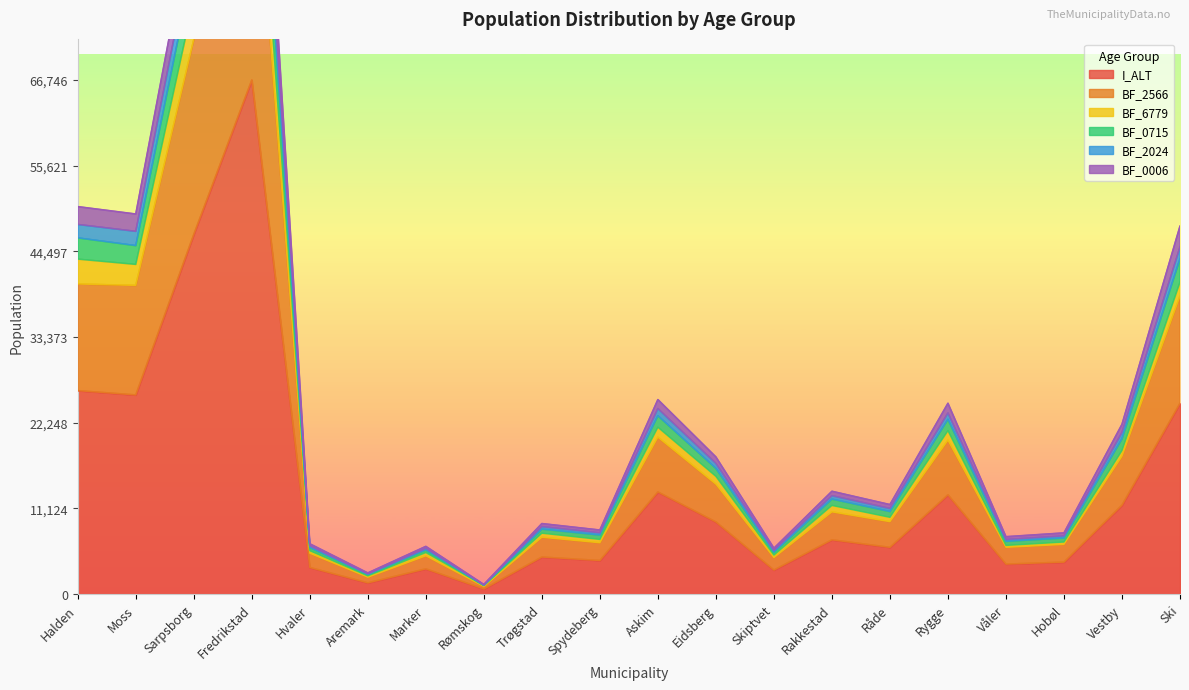

What is the label of the 3rd point from the left?

Sarpsborg